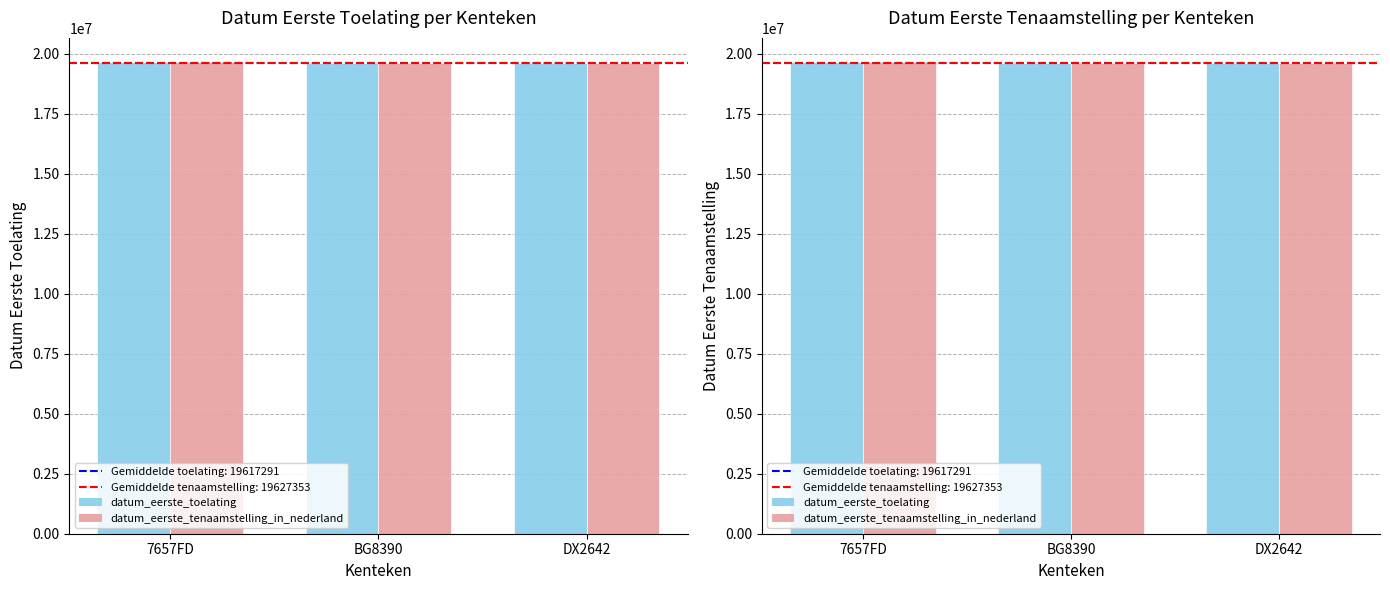

What is the greatest value displayed?

19680816